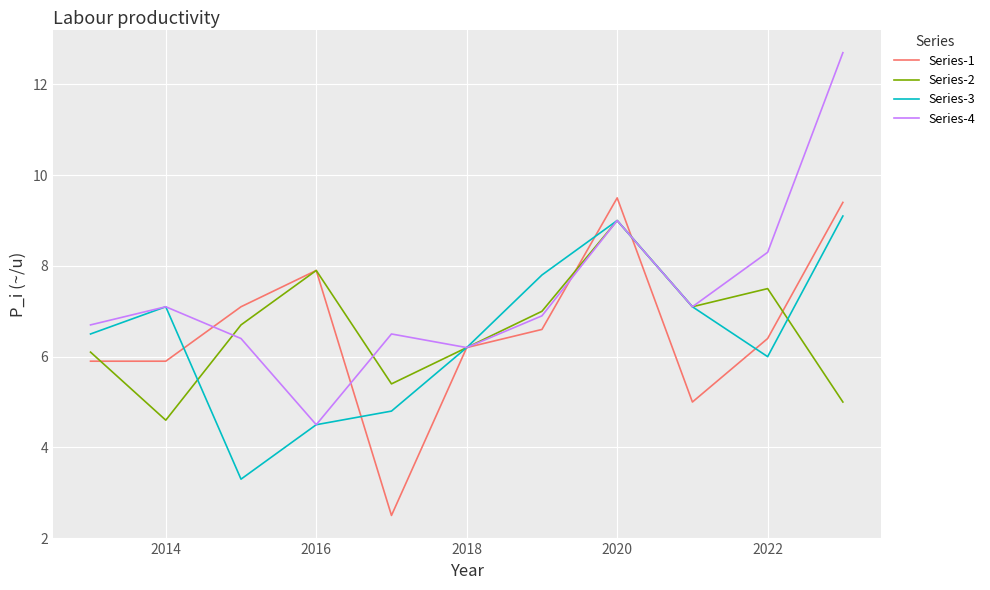

Which series has the widest spread of values?

Series-4